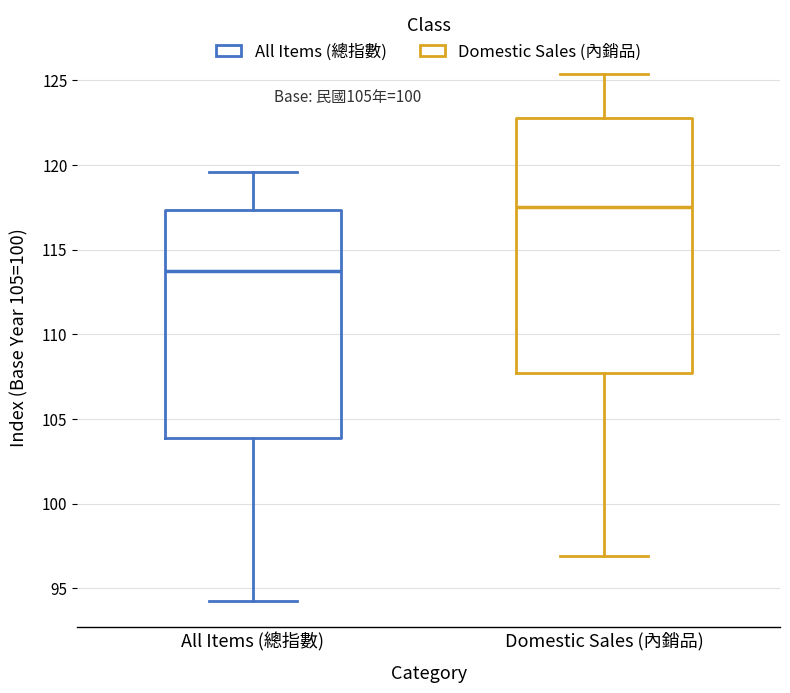

Reading left to right, transcribe this box plot: for each box, give where its median line is, the range the box spans, and where its two whiskers end, as read against the y-axis. The values are not printed on the chart, so give them approximately, as read against the axis.

All Items (總指數): median 113.5, box 104.0 to 117.5, whiskers 94.5 to 119.5
Domestic Sales (內銷品): median 117.5, box 107.5 to 122.5, whiskers 97.0 to 125.5